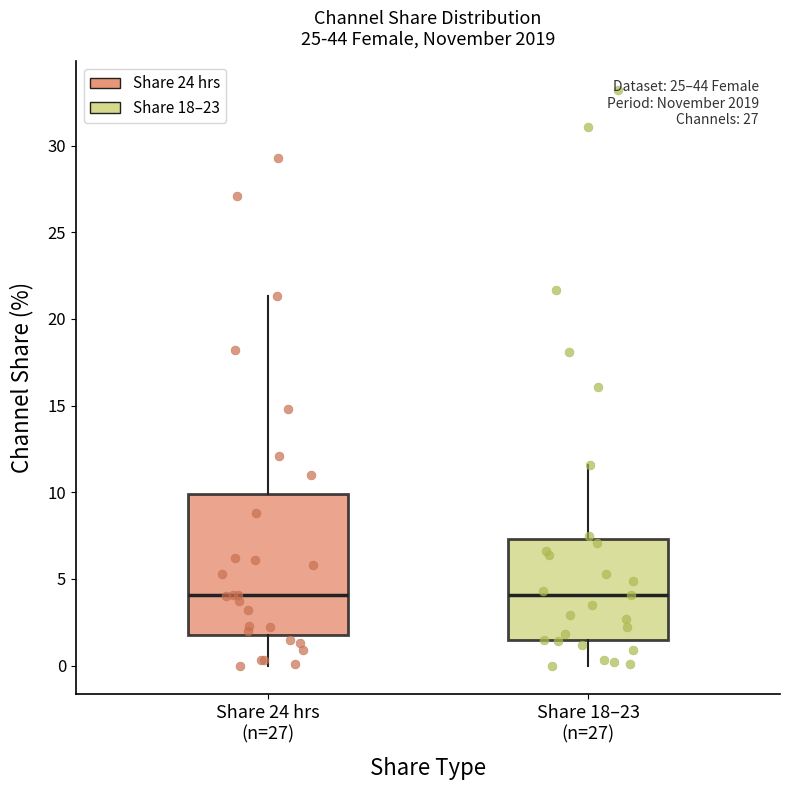

Reading left to right, read every box against the y-axis: the position of its median line, the range the box covers, and the ends of its whiskers. The values are not printed on the chart, so give them approximately, as read against the axis.

Share 24 hrs (n=27): median 4.0, box 2.0 to 10.0, whiskers 0.0 to 21.5
Share 18–23 (n=27): median 4.0, box 1.5 to 7.5, whiskers 0.0 to 11.5